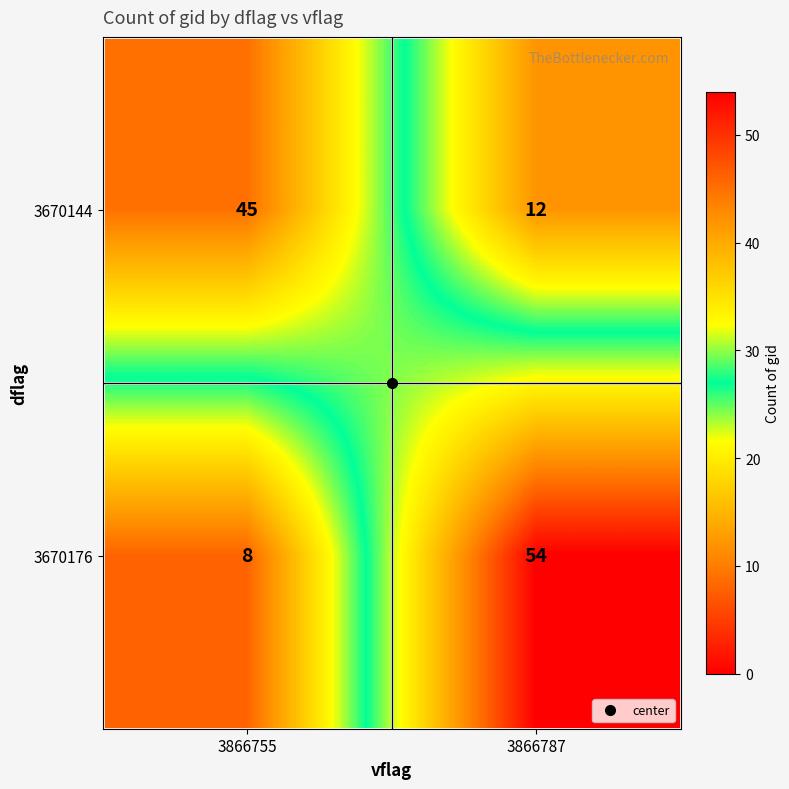

List the series in order of their overall mean, highest first.

3670176, 3670144